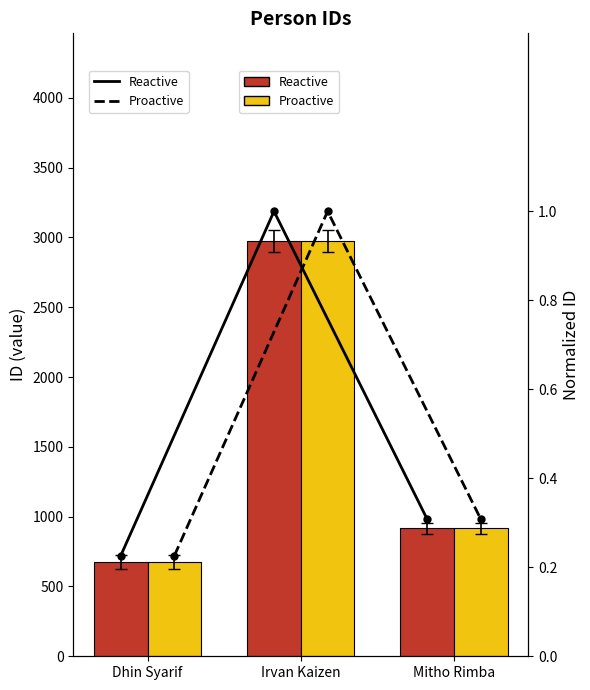

What is the label of the 3rd bar from the left?

Mitho Rimba